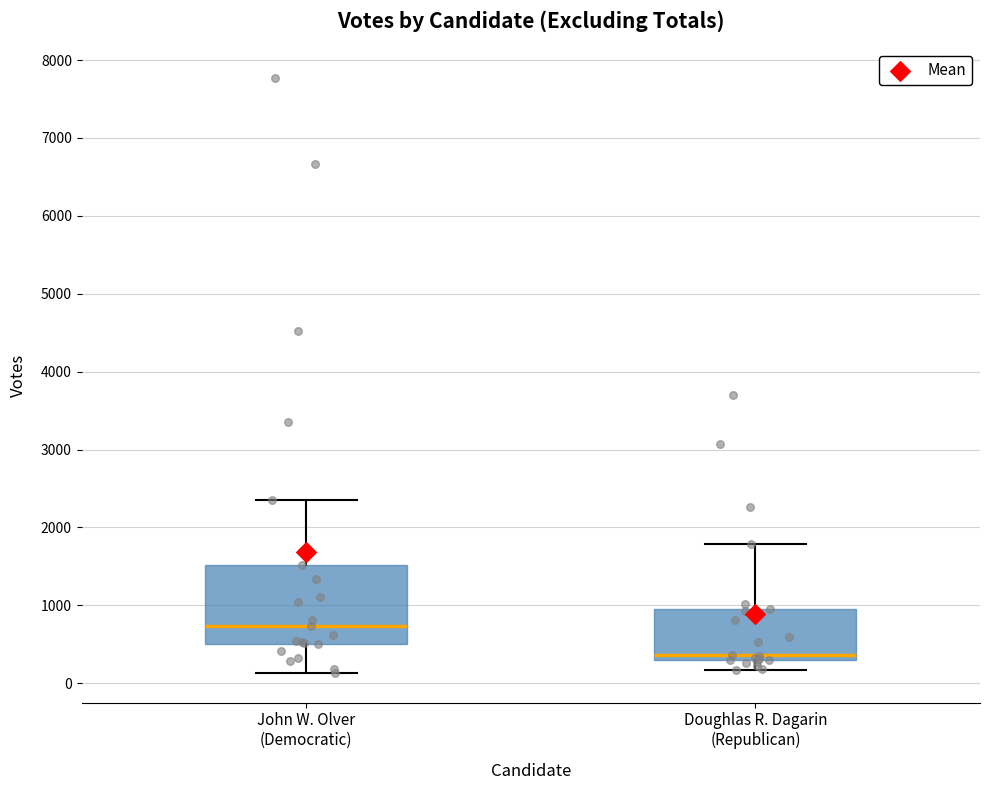

Reading left to right, transcribe this box plot: for each box, give where its median line is, the range the box spans, and where its two whiskers end, as read against the y-axis. The values are not printed on the chart, so give them approximately, as read against the axis.

John W. Olver (Democratic): median 700, box 500 to 1500, whiskers 100 to 2400
Doughlas R. Dagarin (Republican): median 400, box 300 to 1000, whiskers 200 to 1800